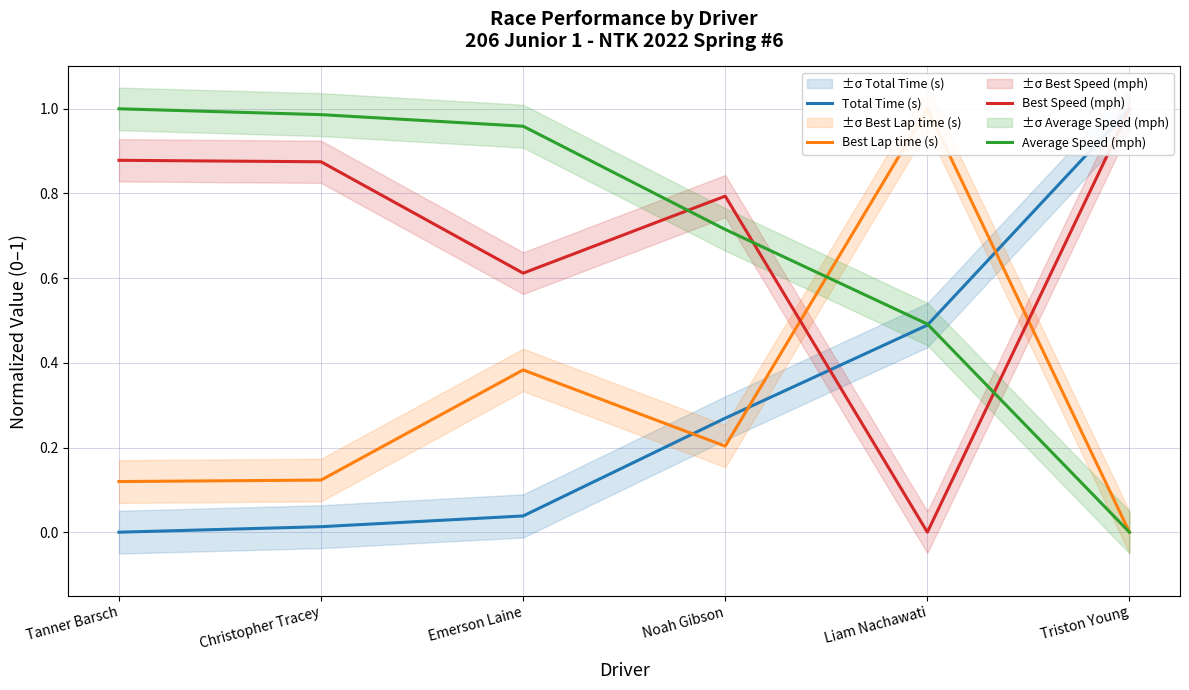

After their last crossing, which series has the higher values: Best Lap time (s) or Average Speed (mph)?

Best Lap time (s)